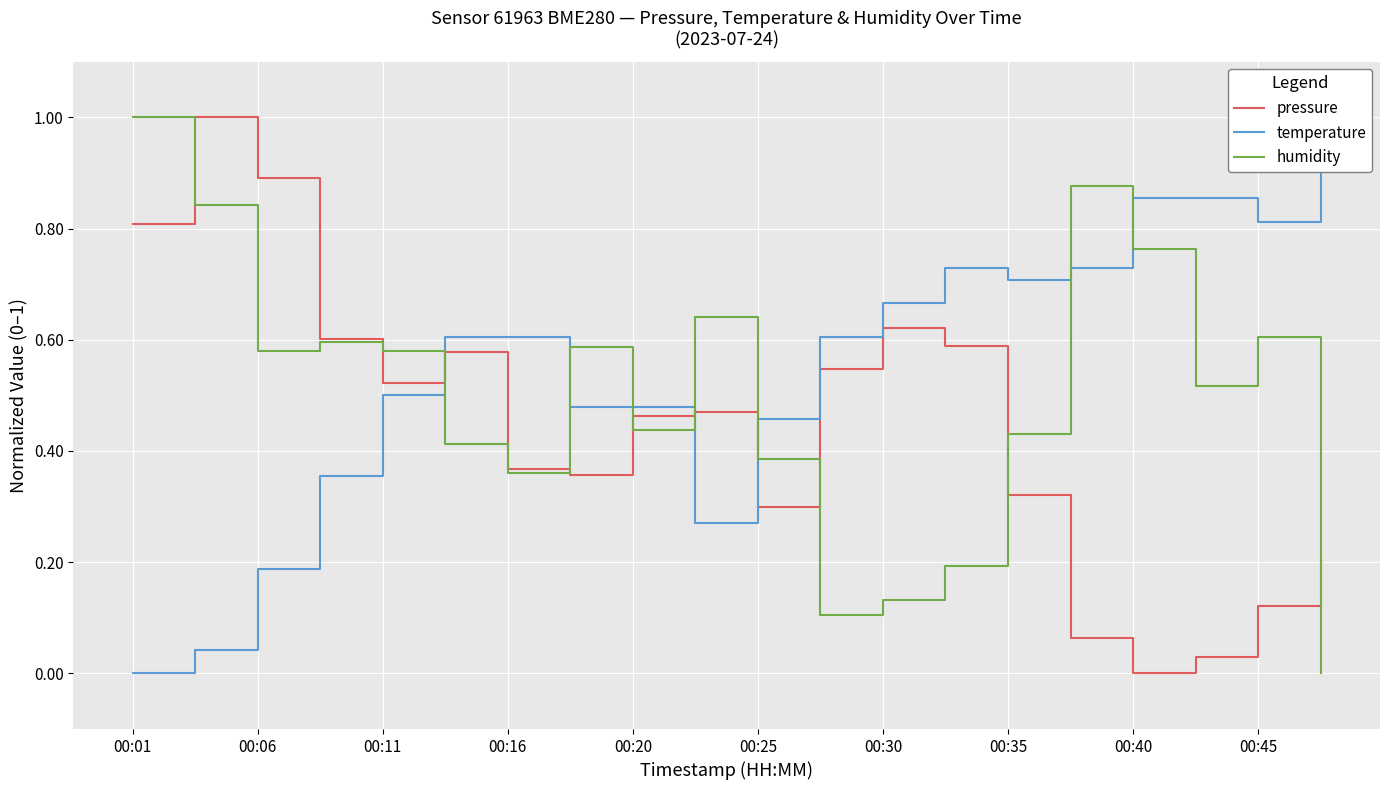

Where is the first local minimum for humidity?

00:06